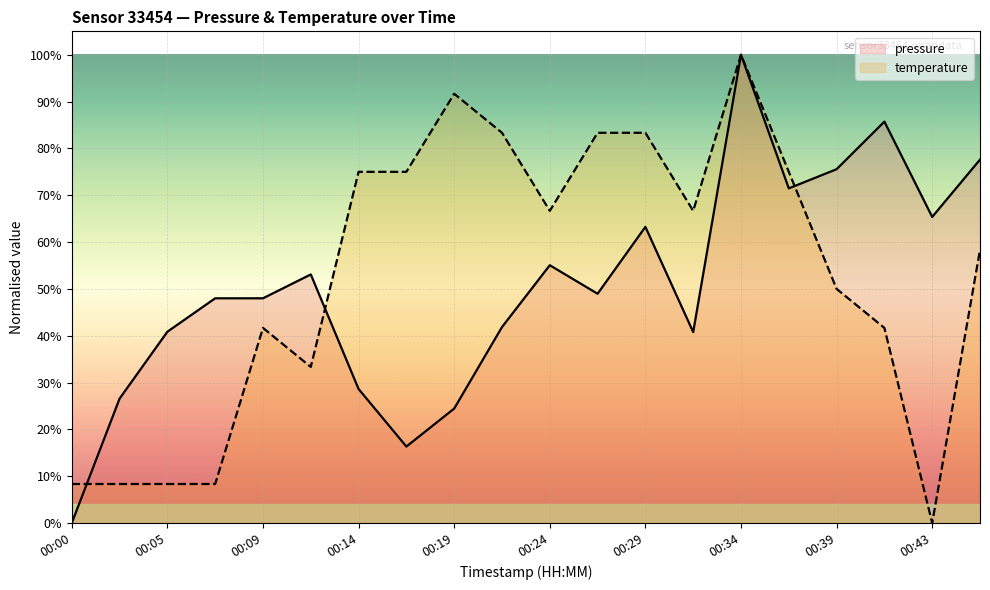

The pressure series shows 109.2 at 00:43. True or false?

False